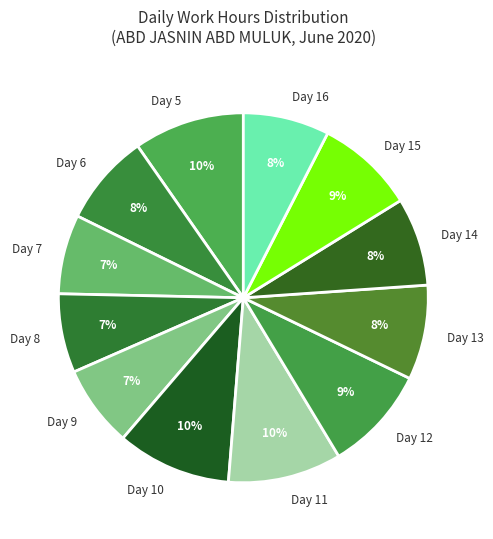

Is the sum of Day 16 and Day 9 greater than half?

No